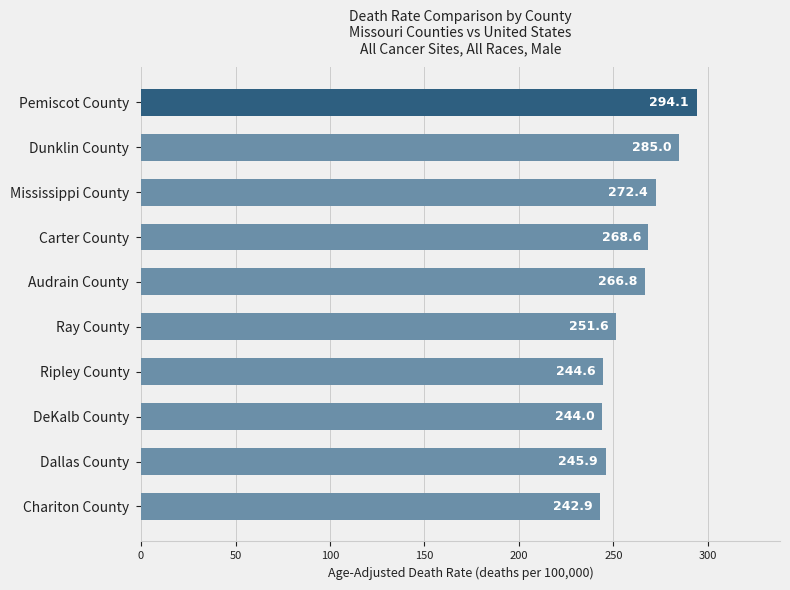

Rank the categories by value from highest to lowest.

Pemiscot County, Dunklin County, Mississippi County, Carter County, Audrain County, Ray County, Dallas County, Ripley County, DeKalb County, Chariton County